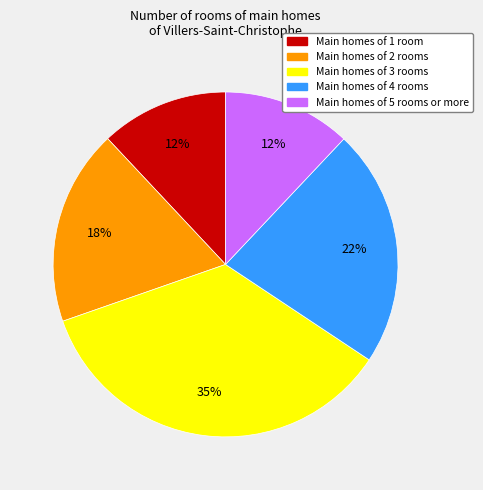

Is there any slice that represents more than half of the pie?

No